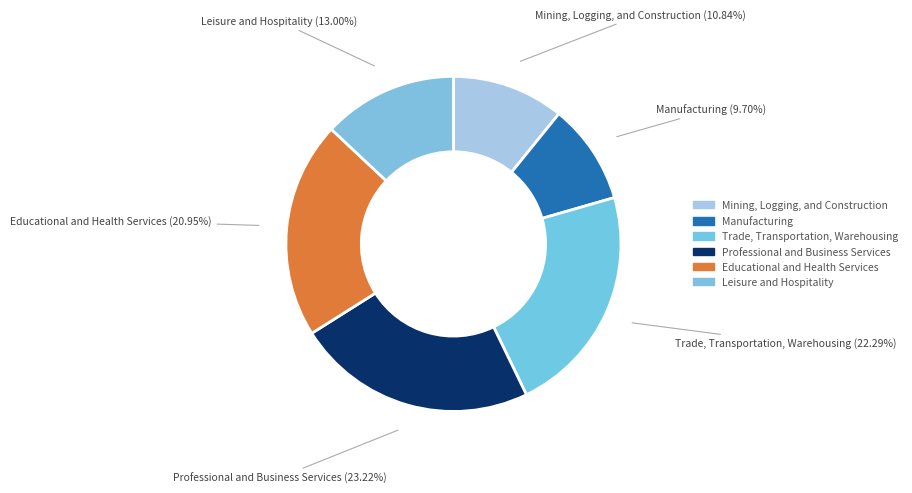

What percentage is the Trade, Transportation, Warehousing slice, to the nearest percent?

22%